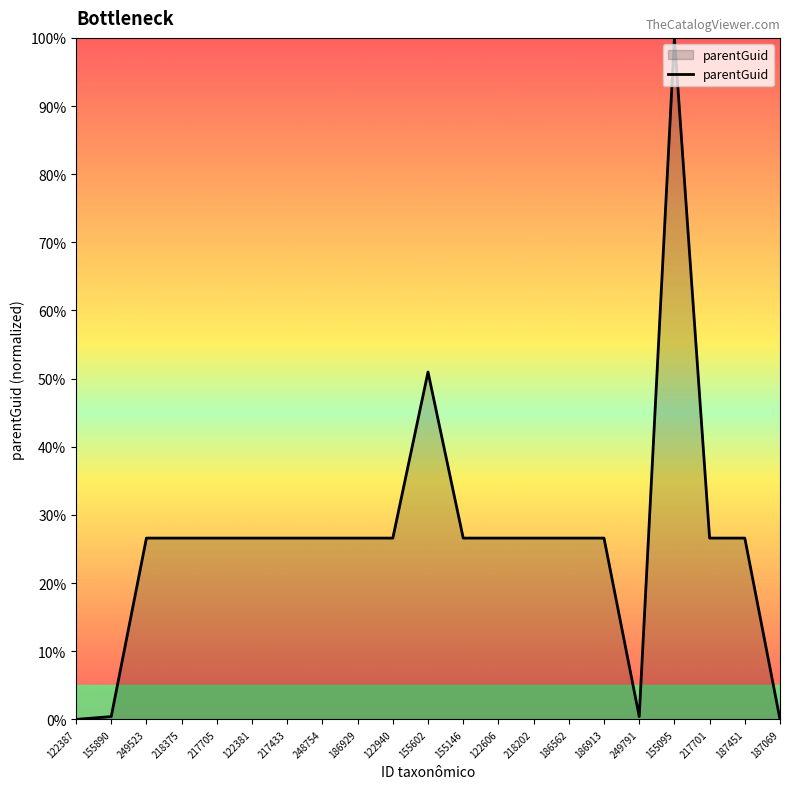

True or false: the data shows 26.6 at 217701.

True